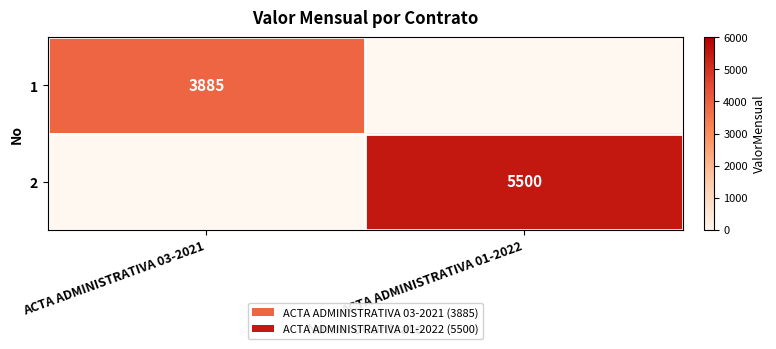

The value of 1 at ACTA ADMINISTRATIVA 03-2021 is 6344. True or false?

False